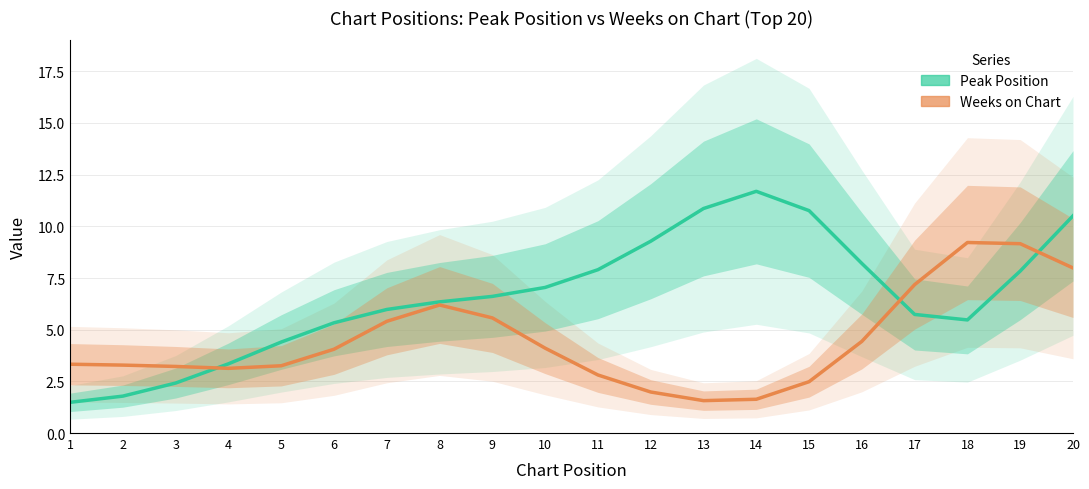

What is the spread (max minus min) of values at 11?

5.1